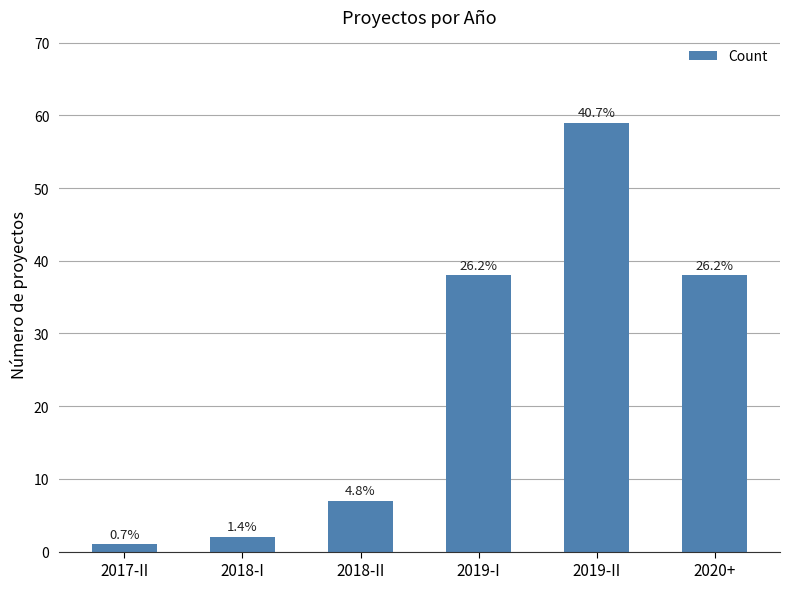

What is the sum of all values?

145